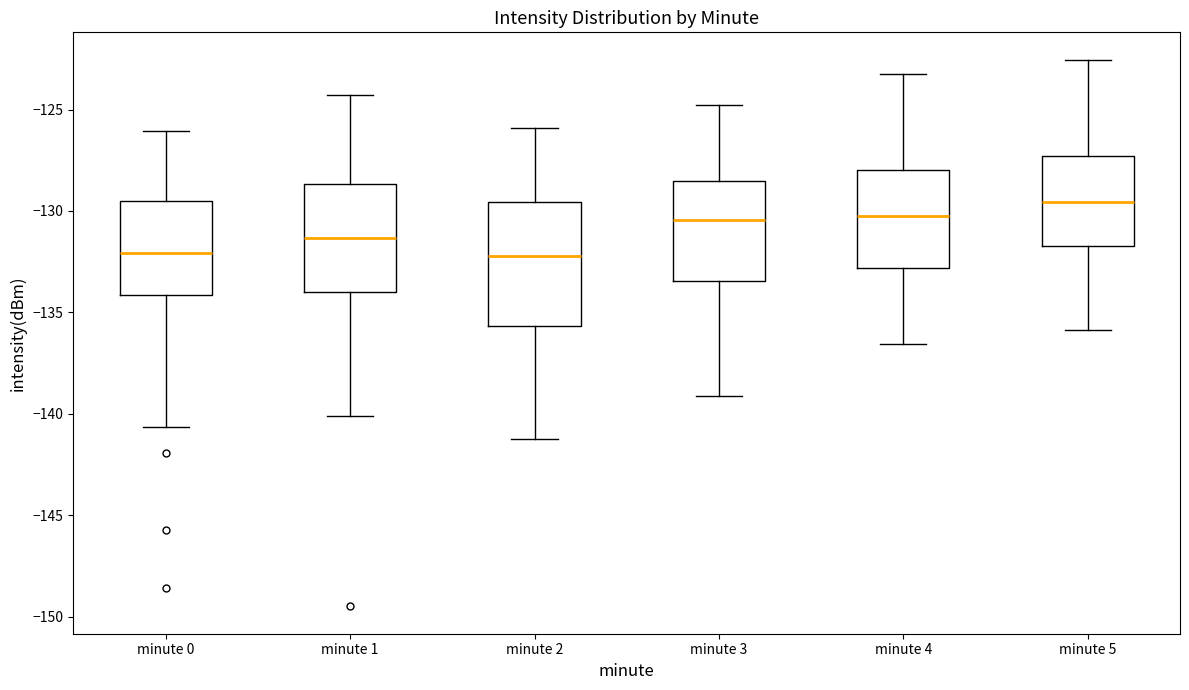

Reading left to right, read every box against the y-axis: the position of its median line, the range the box covers, and the ends of its whiskers. The values are not printed on the chart, so give them approximately, as read against the axis.

minute 0: median -132.0, box -134.0 to -129.5, whiskers -140.5 to -126.0
minute 1: median -131.5, box -134.0 to -128.5, whiskers -140.0 to -124.5
minute 2: median -132.0, box -135.5 to -129.5, whiskers -141.0 to -126.0
minute 3: median -130.5, box -133.5 to -128.5, whiskers -139.0 to -125.0
minute 4: median -130.0, box -133.0 to -128.0, whiskers -136.5 to -123.0
minute 5: median -129.5, box -131.5 to -127.5, whiskers -136.0 to -122.5